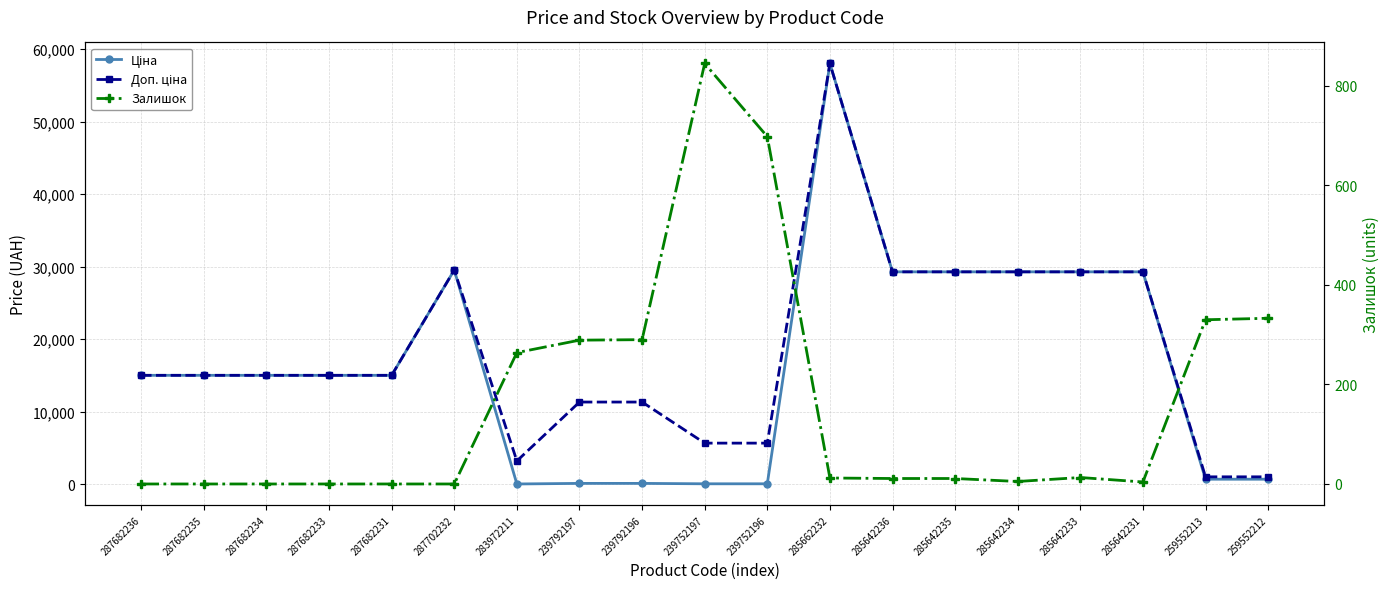

Is it true that Ціна equals 169.8 at 259552213?

False